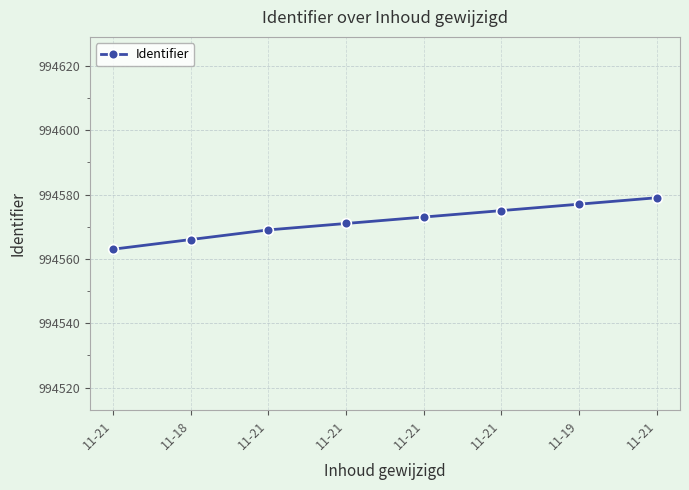

How many distinct data groups are displayed?

1